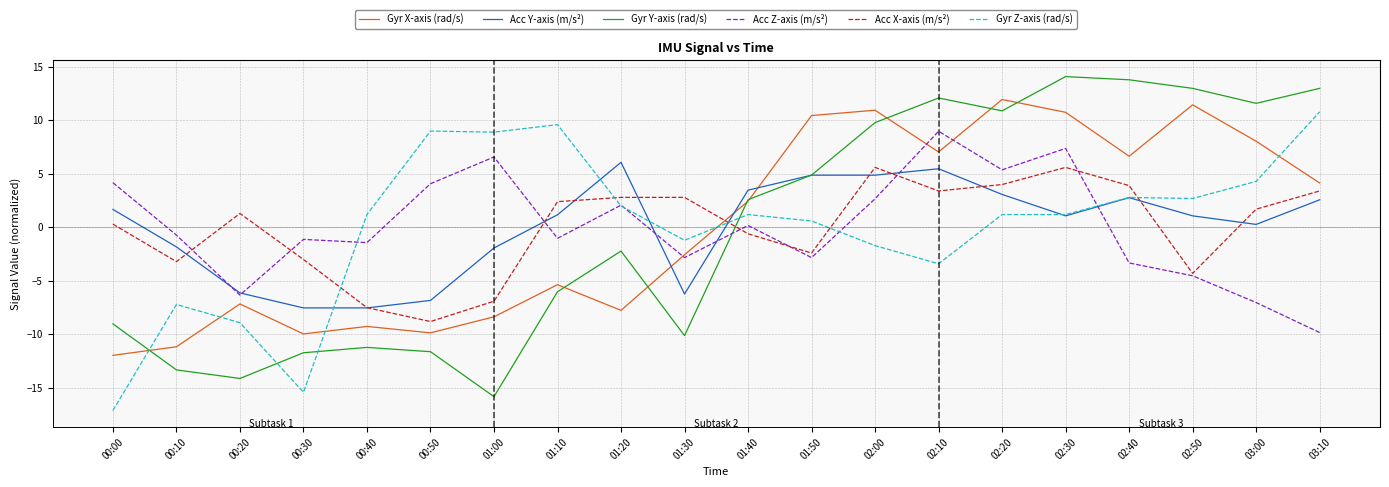

Between 00:40 and 02:10, which series saw the biggest shift?

Gyr Y-axis (rad/s)